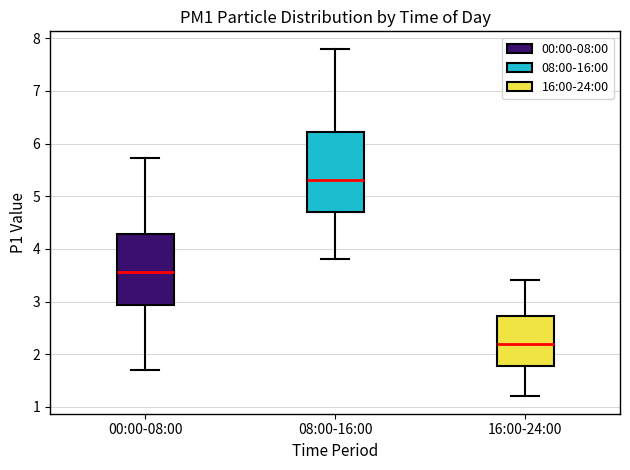

Reading left to right, transcribe this box plot: for each box, give where its median line is, the range the box spans, and where its two whiskers end, as read against the y-axis. The values are not printed on the chart, so give them approximately, as read against the axis.

00:00-08:00: median 3.6, box 2.9 to 4.3, whiskers 1.7 to 5.7
08:00-16:00: median 5.3, box 4.7 to 6.2, whiskers 3.8 to 7.8
16:00-24:00: median 2.2, box 1.8 to 2.7, whiskers 1.2 to 3.4